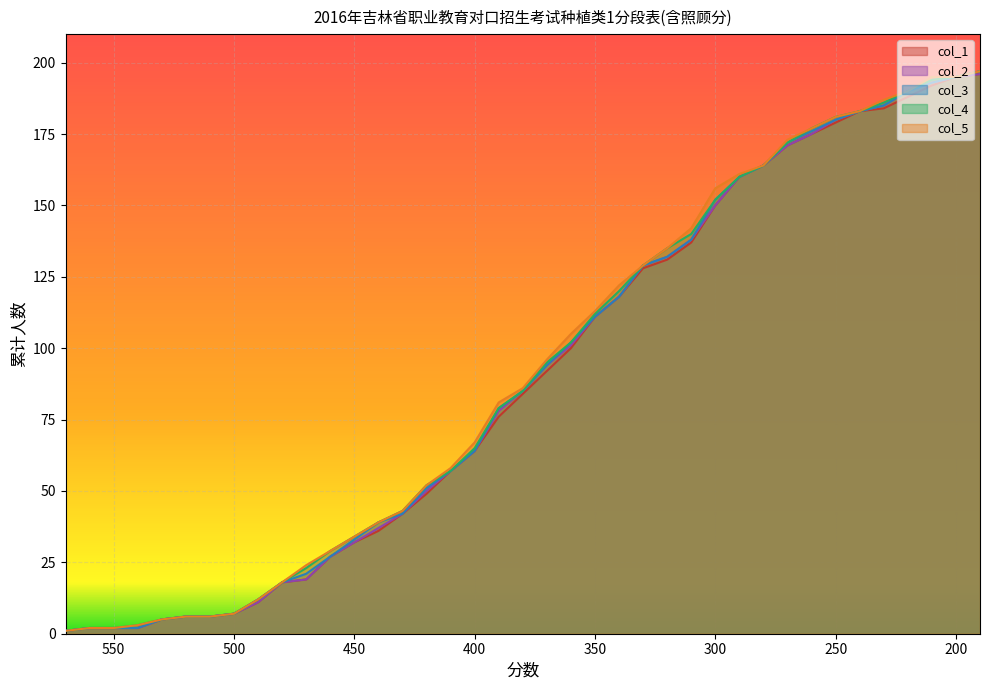

At which category is the sum across all series the highest?

190